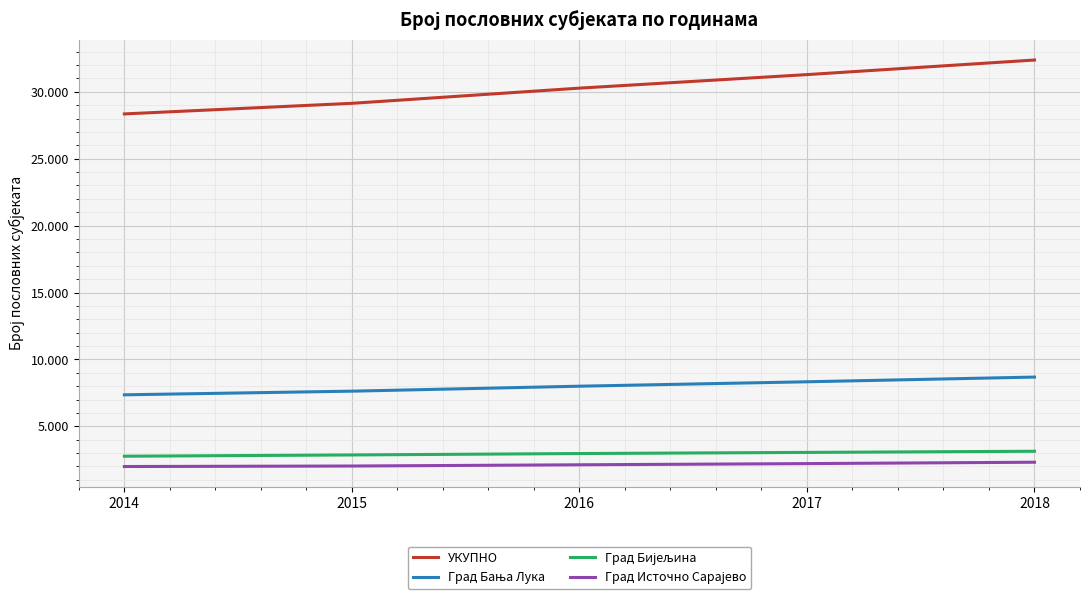

Which category has the highest value in the Град Источно Сарајево series?

2018